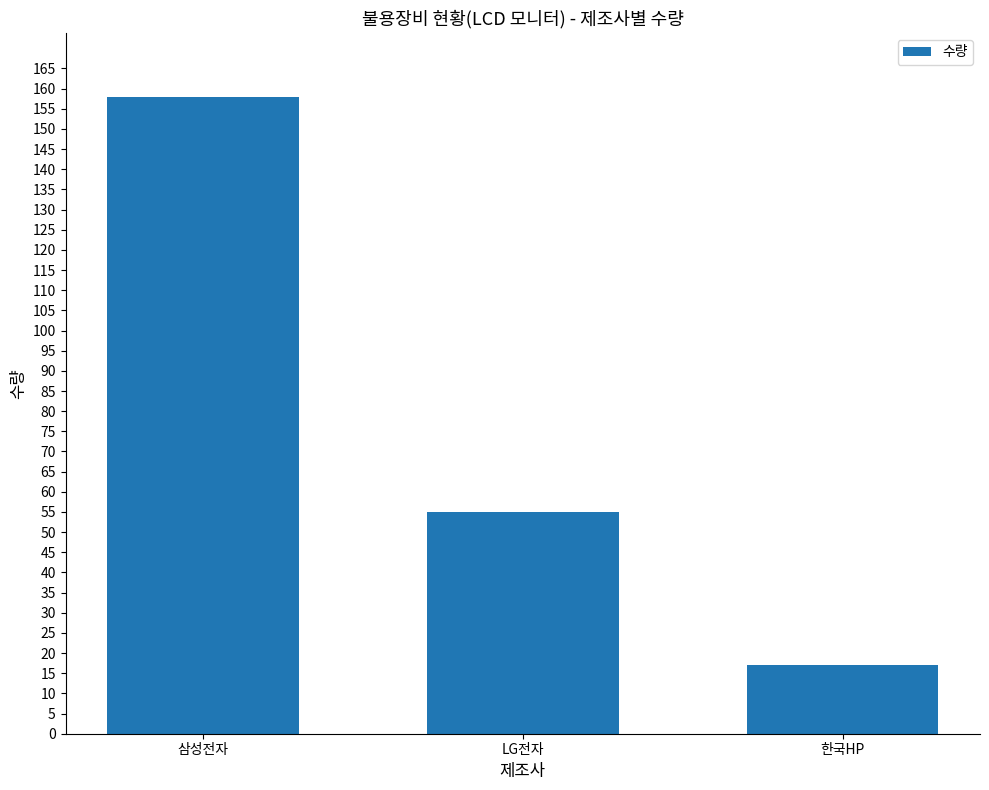

At which label does the data first exceed 55?

삼성전자